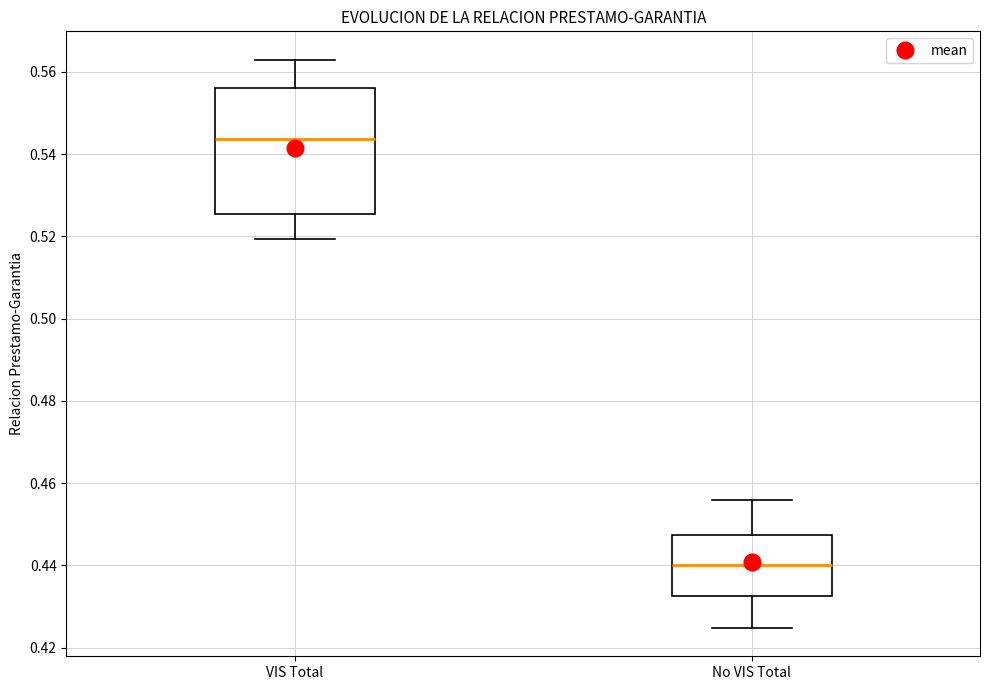

Reading left to right, read every box against the y-axis: the position of its median line, the range the box covers, and the ends of its whiskers. The values are not printed on the chart, so give them approximately, as read against the axis.

VIS Total: median 0.544, box 0.526 to 0.556, whiskers 0.520 to 0.562
No VIS Total: median 0.440, box 0.432 to 0.448, whiskers 0.424 to 0.456